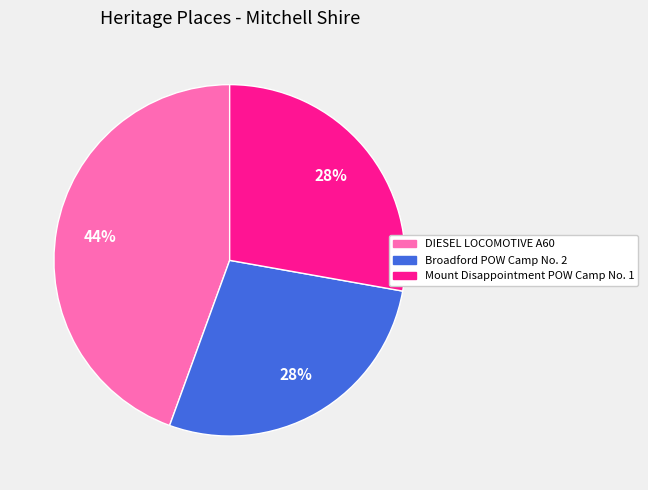

Which category has the biggest portion of the pie?

DIESEL LOCOMOTIVE A60